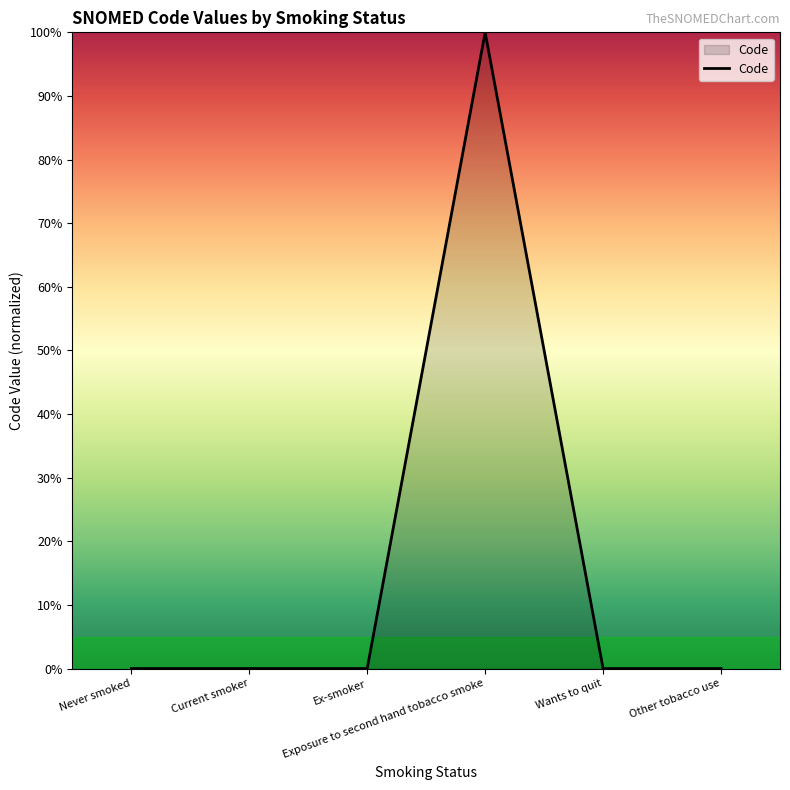

What is the difference between the maximum and minimum values?

100.0